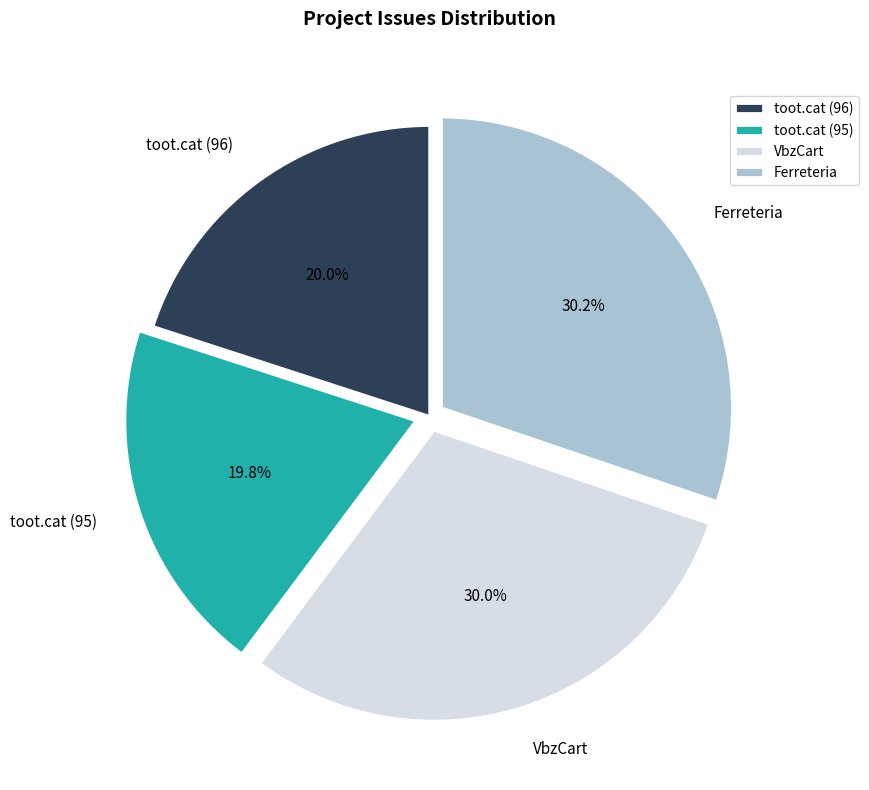

Does any single category account for the majority?

No